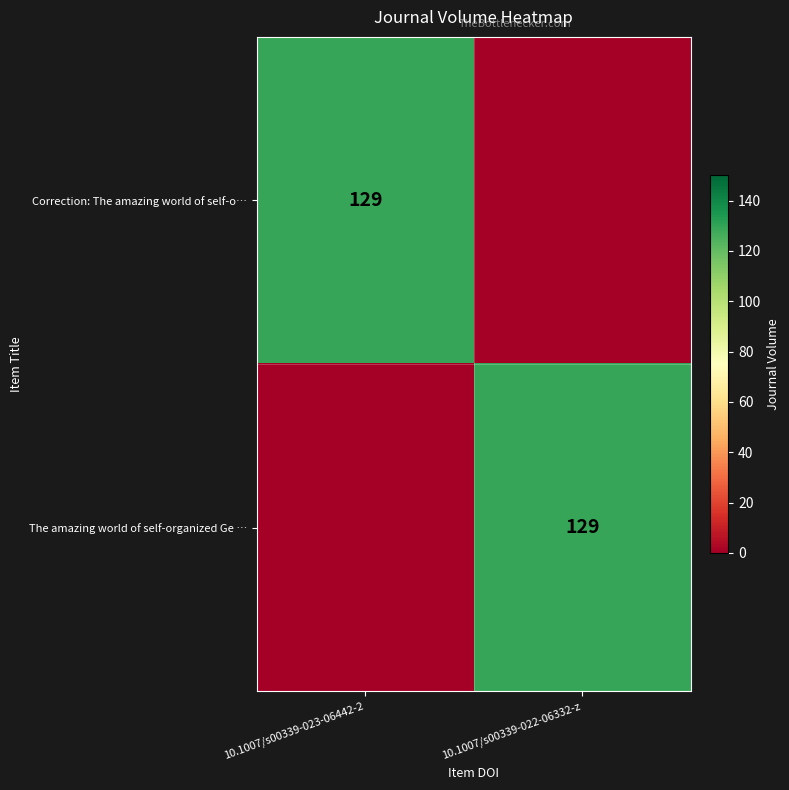

The value of The amazing world of self-organized Ge … at 10.1007/s00339-022-06332-z is 80. True or false?

False